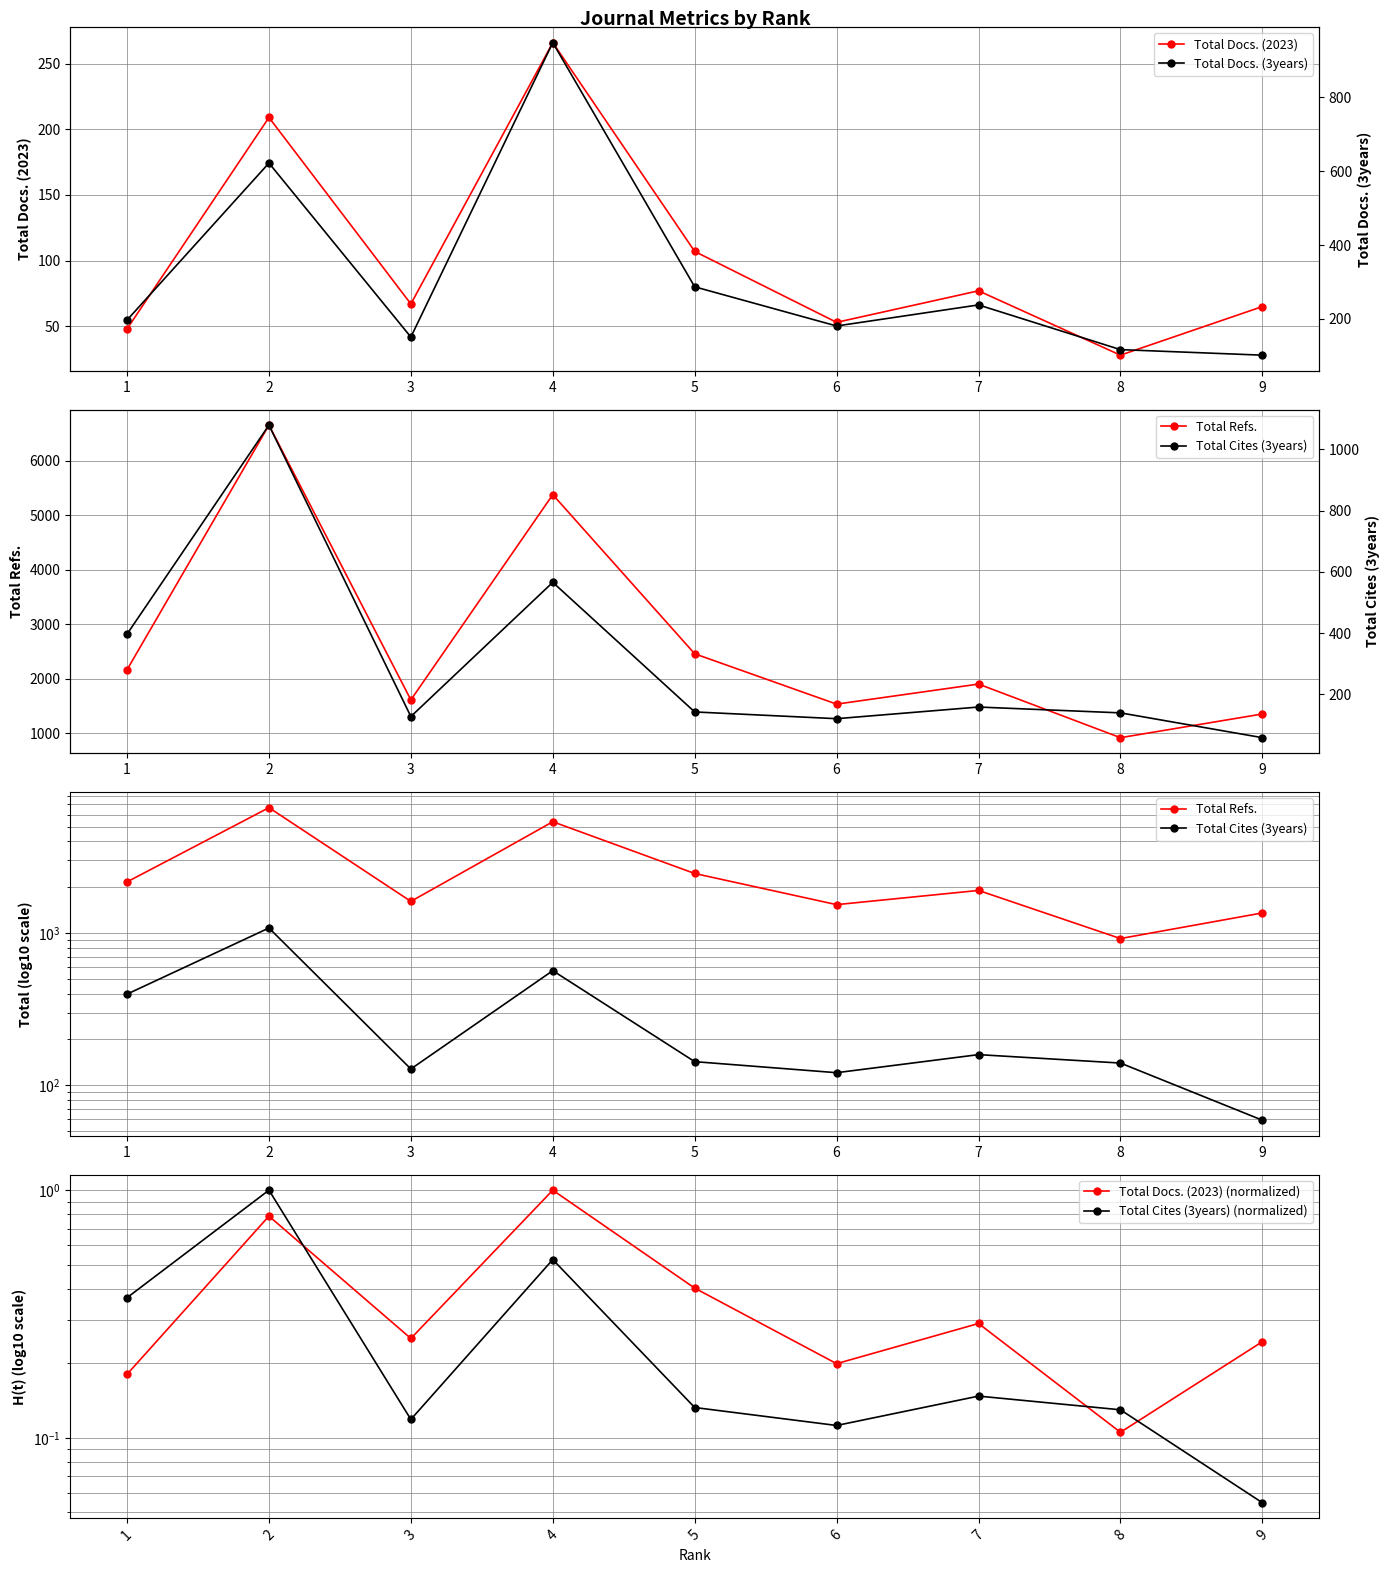

What is the highest value of the Total Docs. (2023) (normalized) series?

1.0